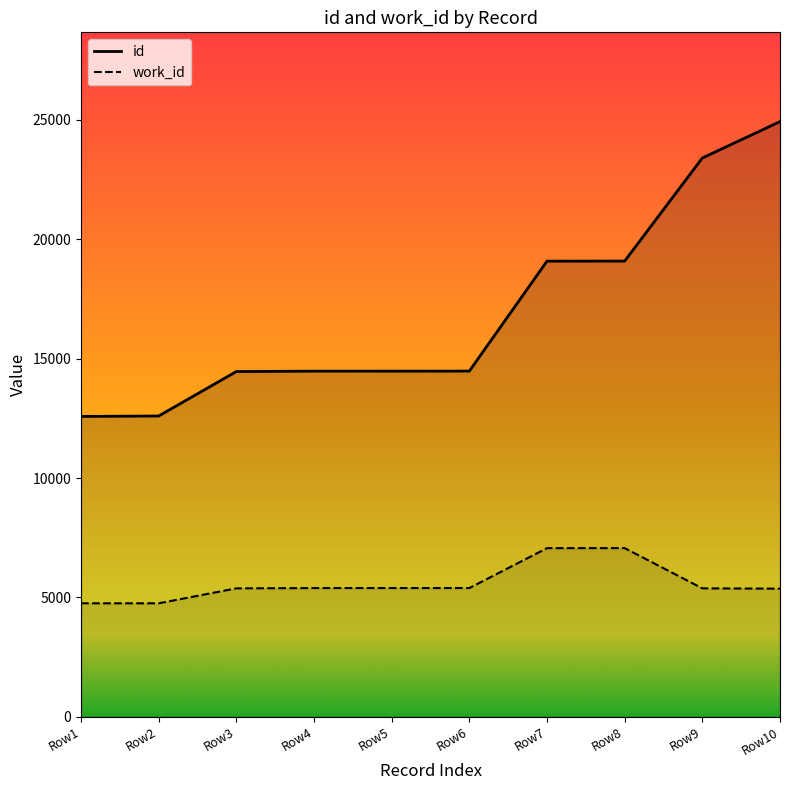

True or false: work_id and id intersect in this chart.

False